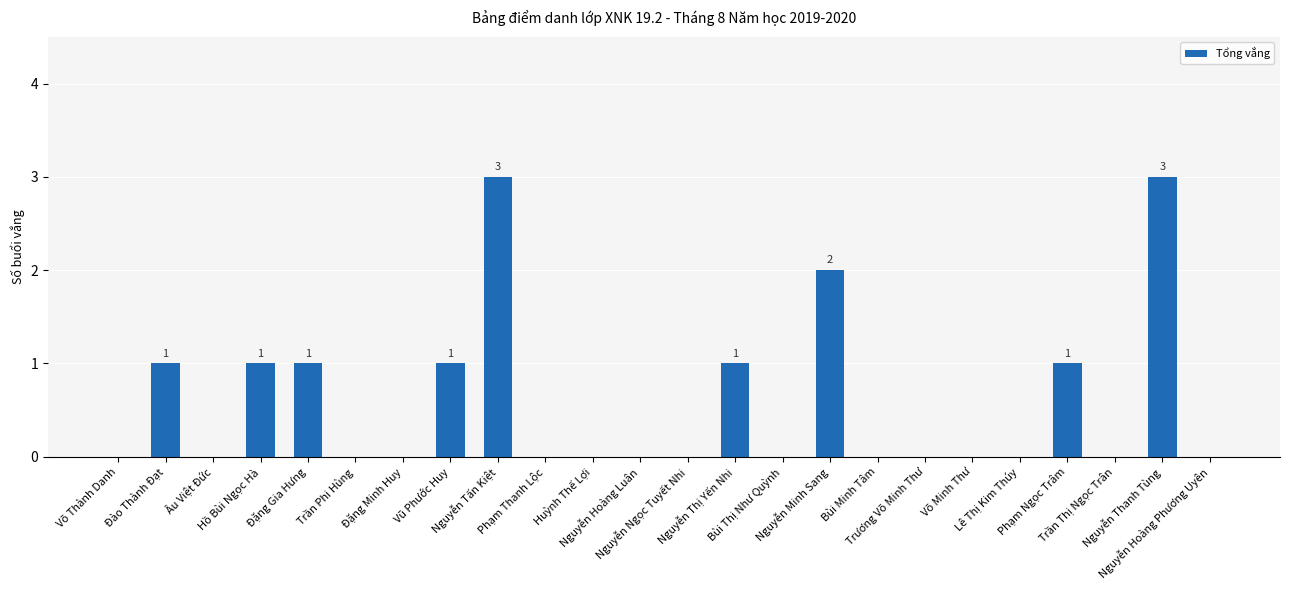

What is the maximum value shown in the chart?

3